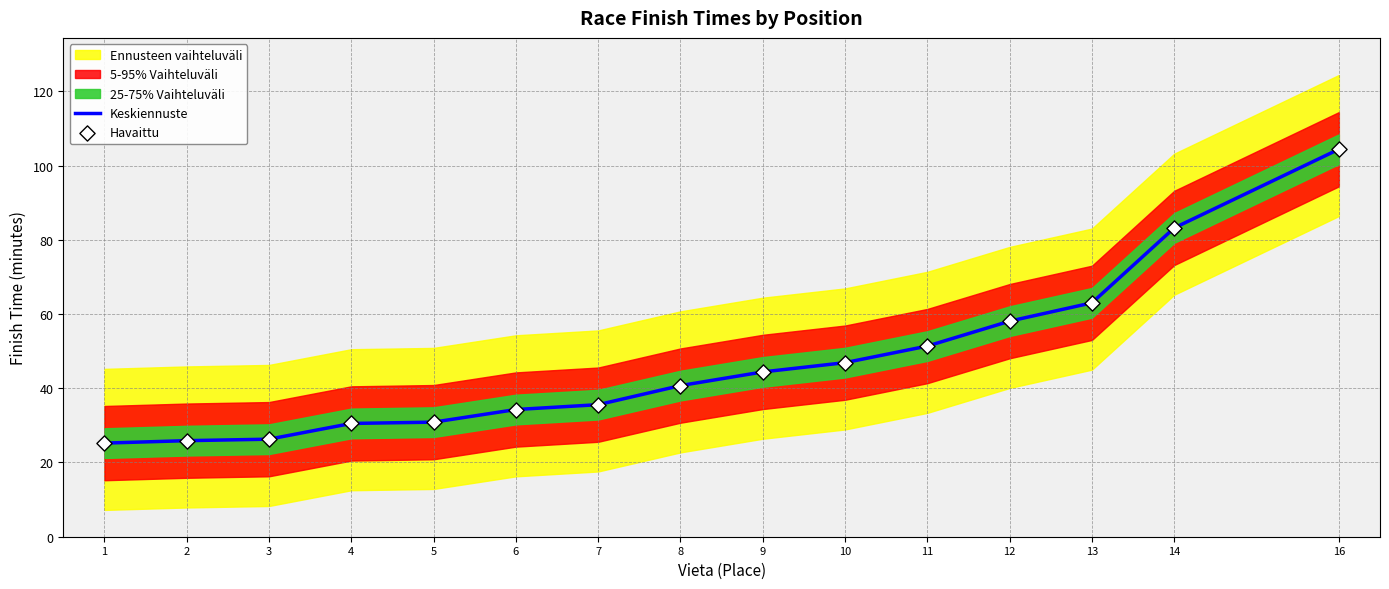

At how many categories does at least one series exceed 87?

1